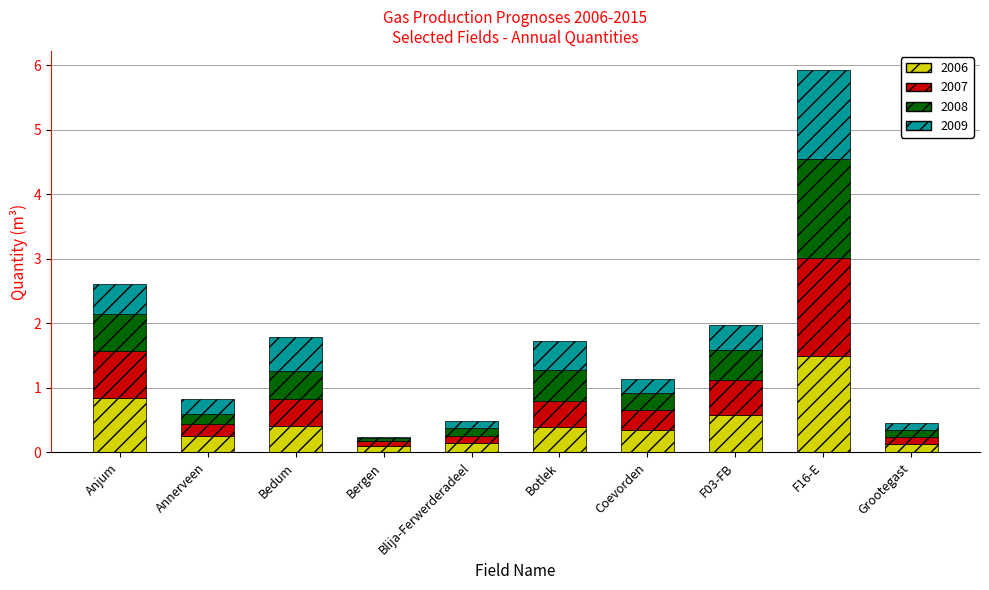

True or false: 2006 has a value of 2.0 at F16-E.

False